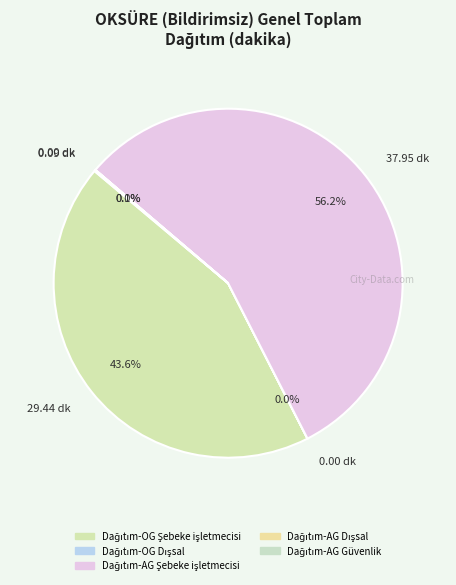

Rank the categories by value from lowest to highest.

Dağıtım-AG Dışsal, Dağıtım-OG Dışsal, Dağıtım-AG Güvenlik, Dağıtım-OG Şebeke işletmecisi, Dağıtım-AG Şebeke işletmecisi